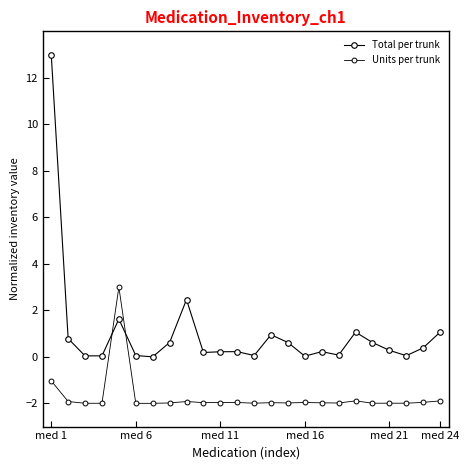

At which category does the chart reach its peak across all series?

med 1